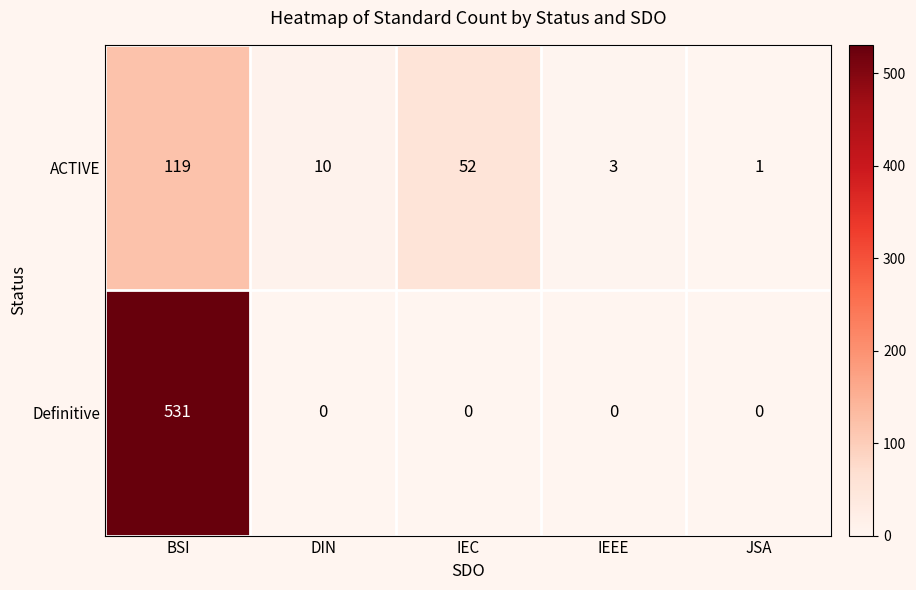

Which series has the largest total across all categories?

Definitive